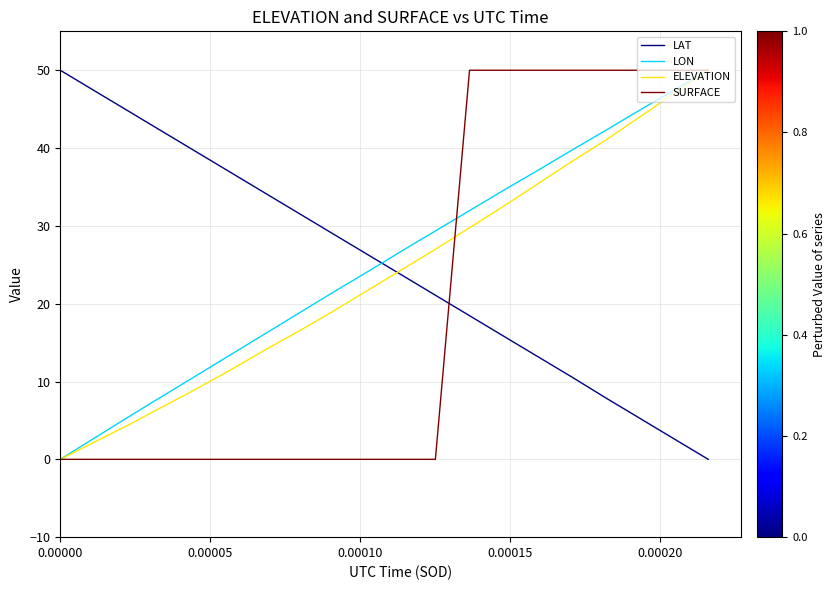

What is the maximum value shown in the chart?

50.0